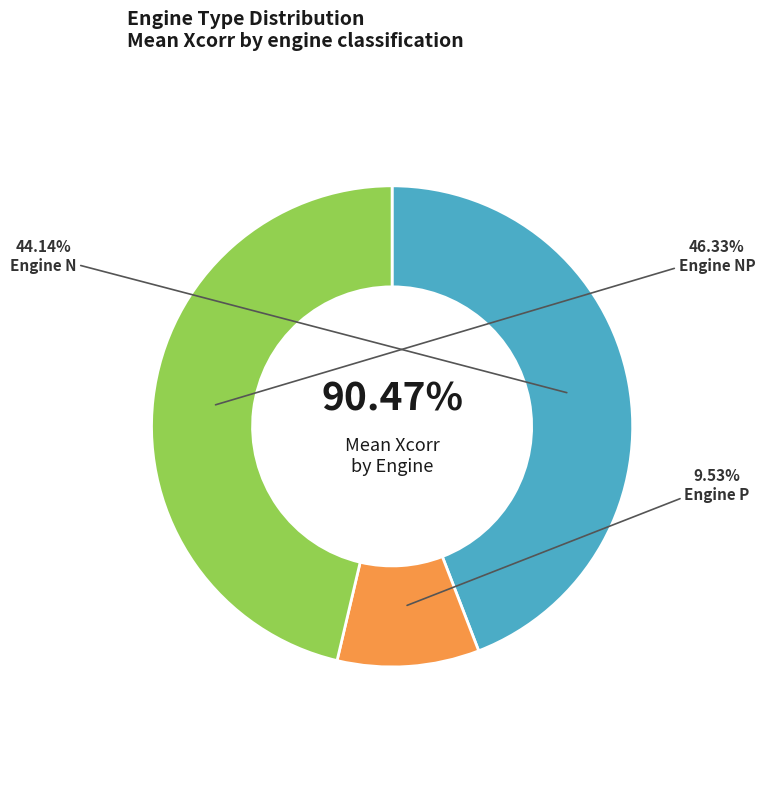

Which category has the smallest portion of the pie?

P